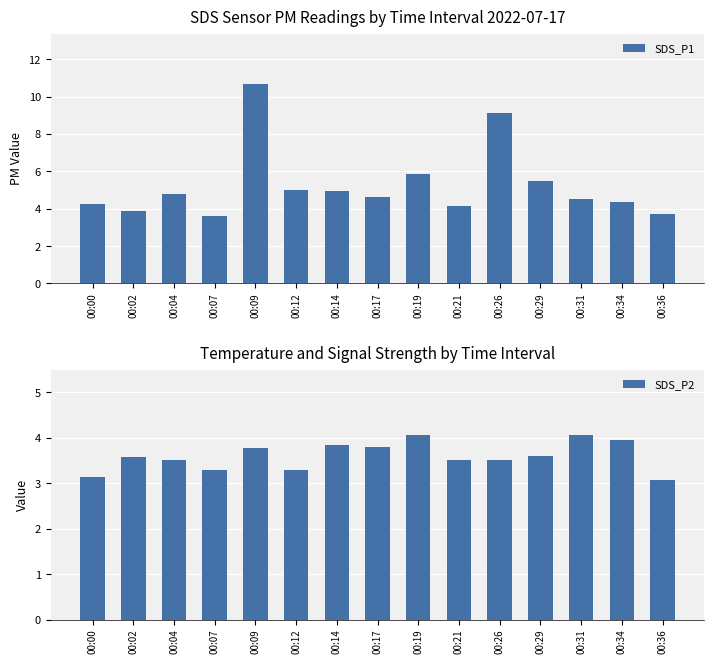

What is the approximate value of SDS_P2 at 00:31?

4.1